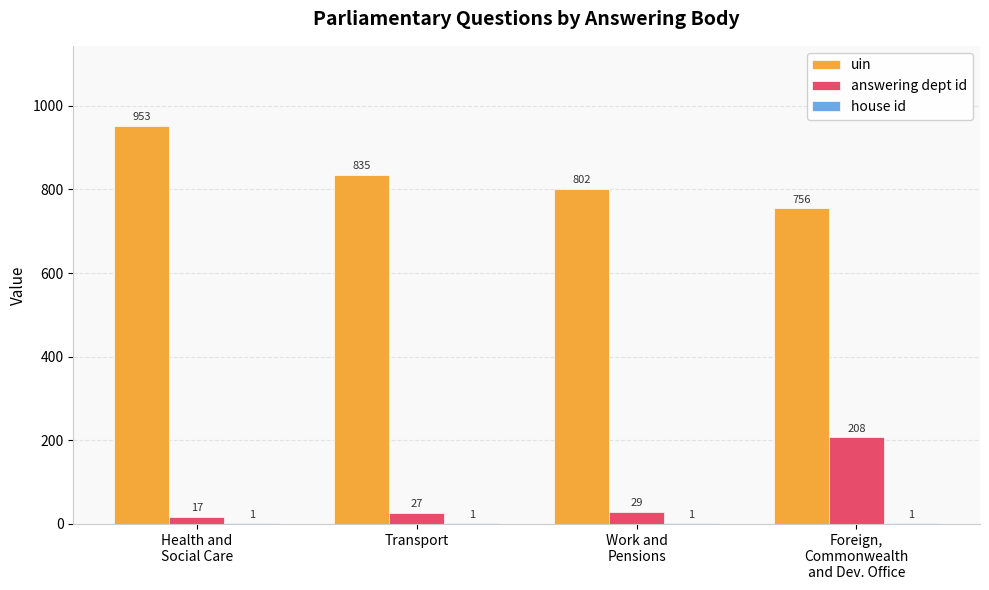

What is the maximum value shown in the chart?

953